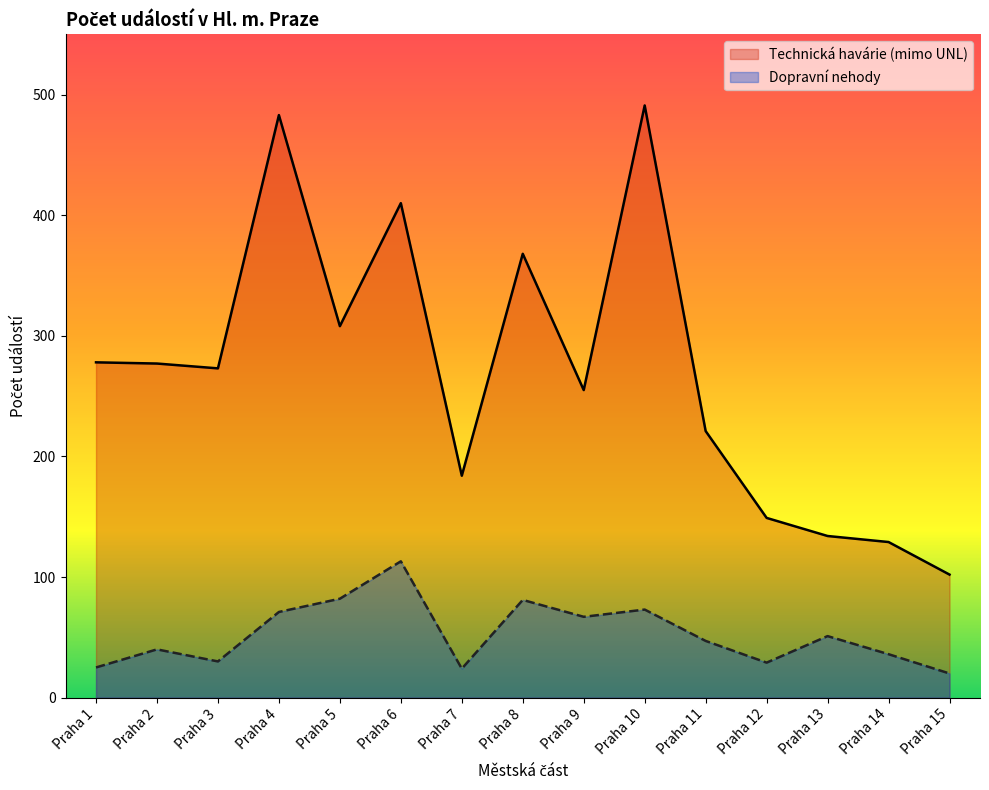

Does the chart have visible grid lines?

No